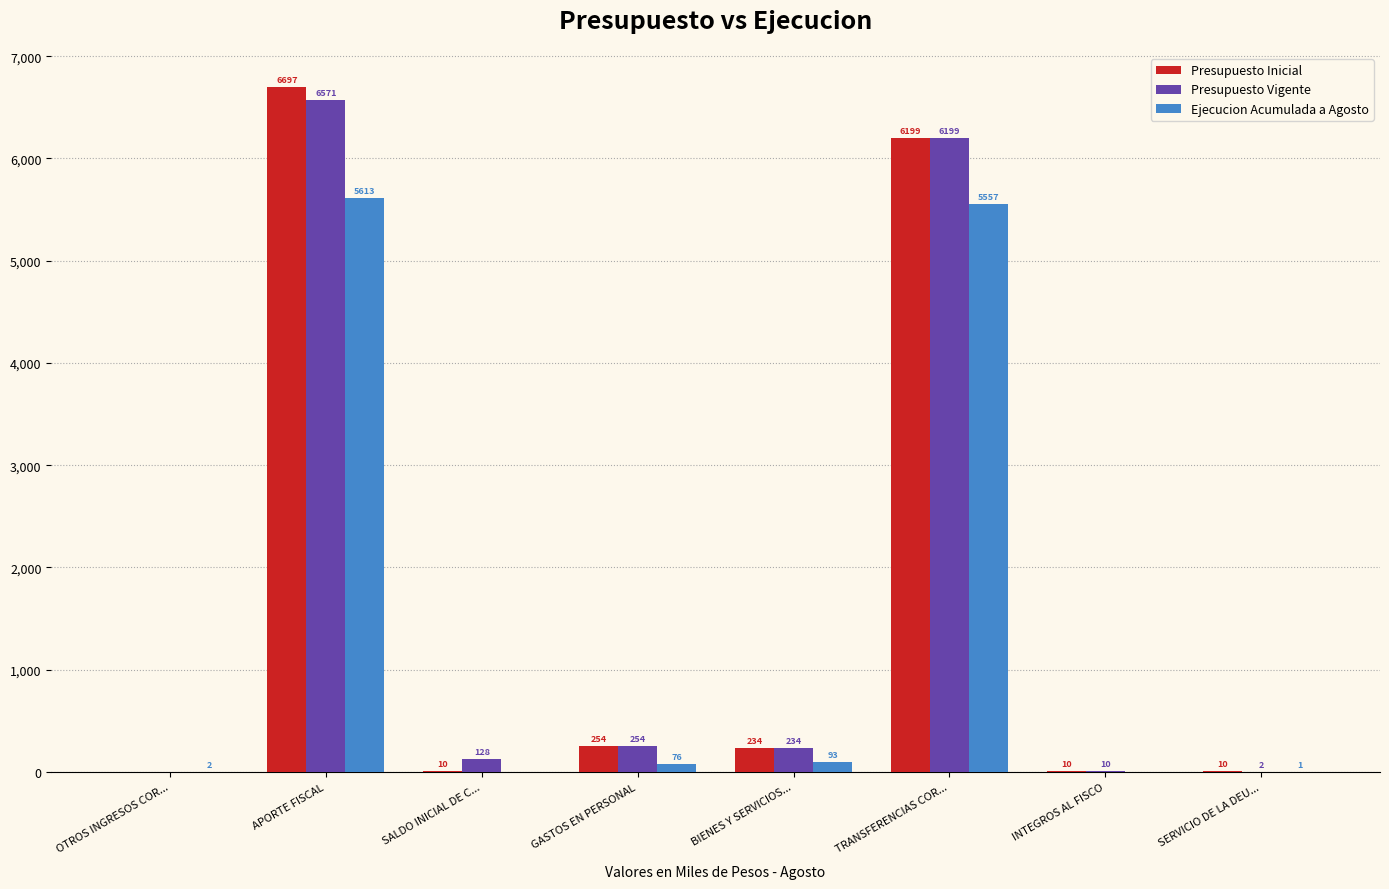

Read the Ejecucion Acumulada a Agosto value at TRANSFERENCIAS COR..., to the nearest 100.

5600